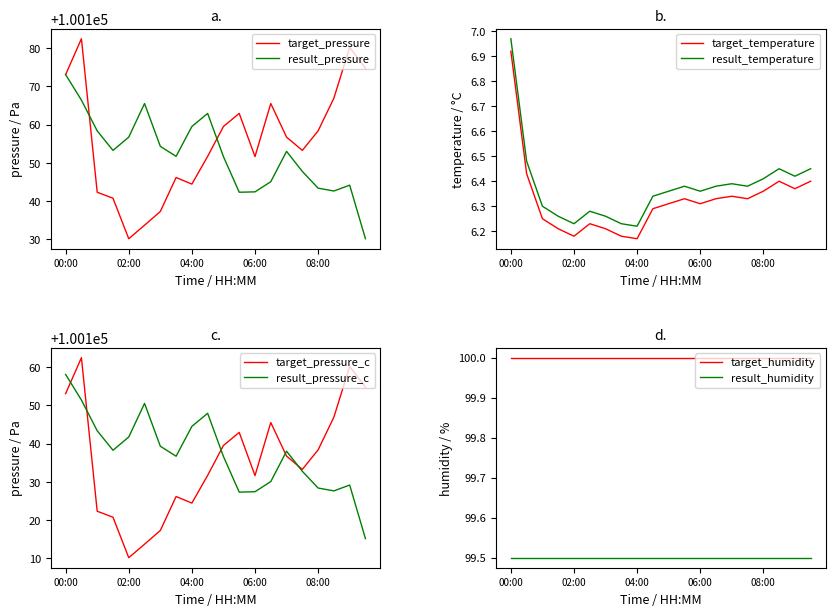

Is it true that result_pressure equals 100142.4 at 06:00?

True